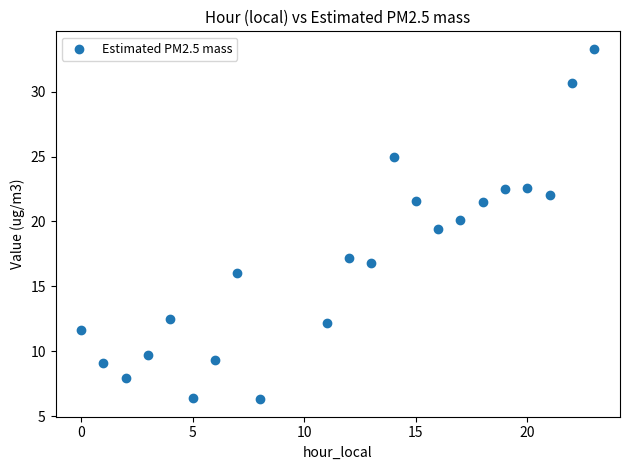

What is the range of Y values (max minus min)?

27.0